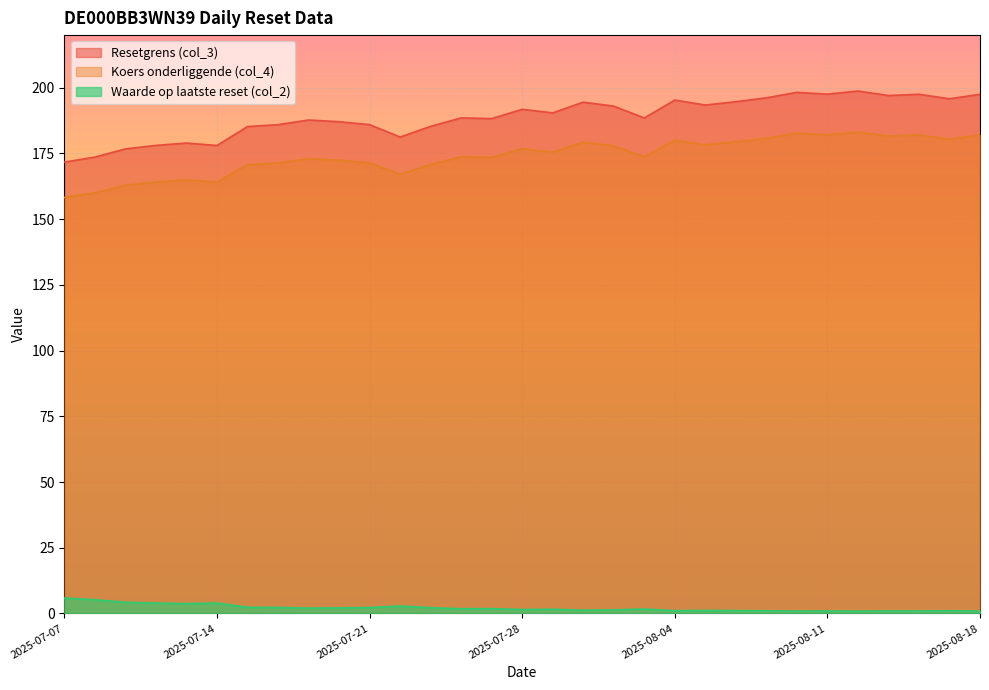

What is the smallest value displayed?

0.9